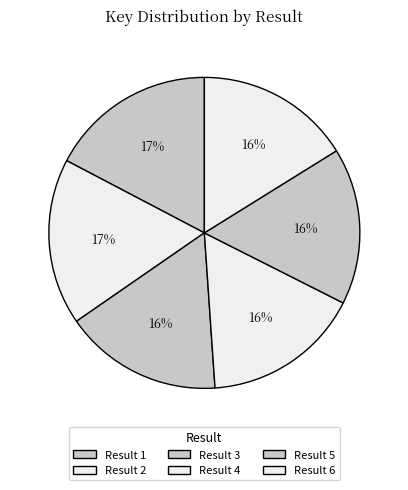

What is the smallest slice in the pie chart?

Result 6